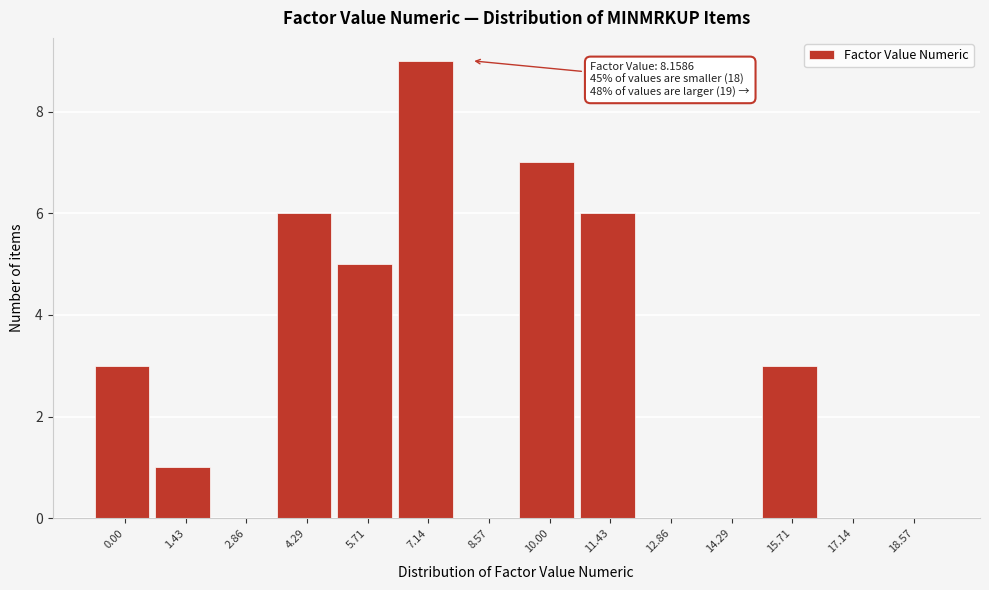

Reading right to left, transcribe all the data shown in this chart.

18.57=0	17.14=0	15.71=3	14.29=0	12.86=0	11.43=6	10.00=7	8.57=0	7.14=9	5.71=5	4.29=6	2.86=0	1.43=1	0.00=3